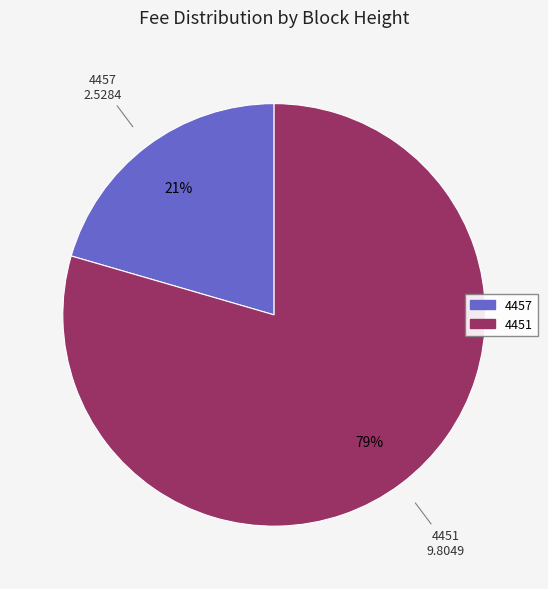

Combined, do 4457 and 4451 account for over 50%?

Yes